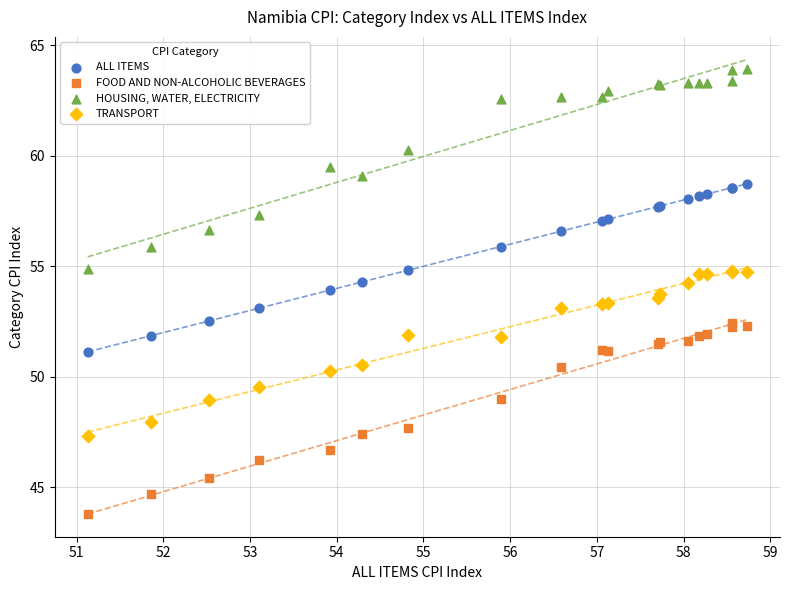

Which series contains the highest Y value?

HOUSING, WATER, ELECTRICITY